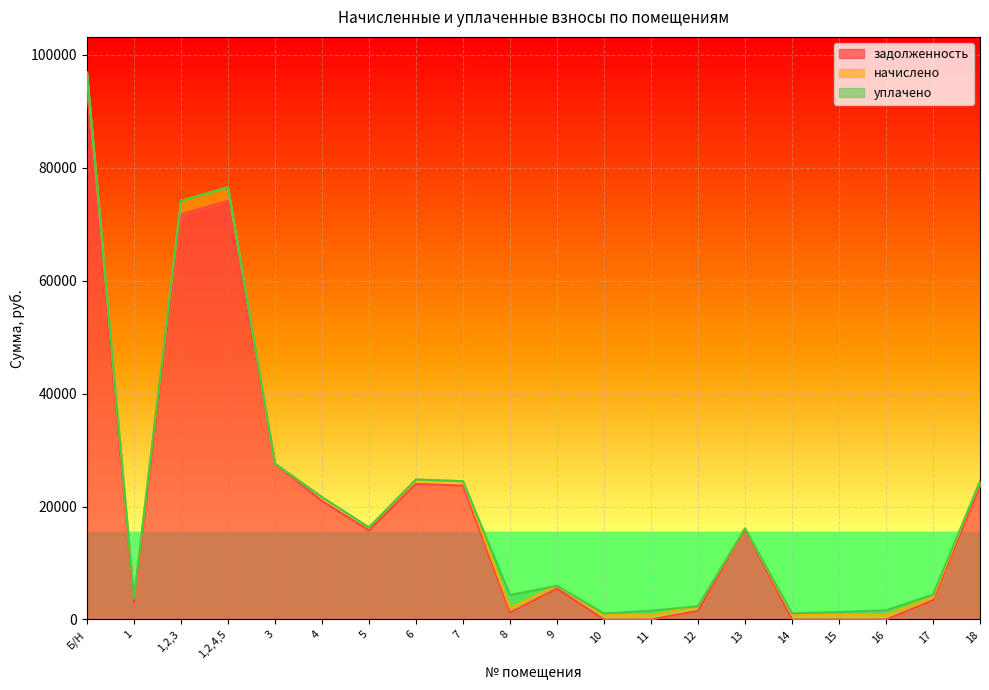

Is the value of задолженность at 5 greater than the value of уплачено at 1,2,3?

Yes